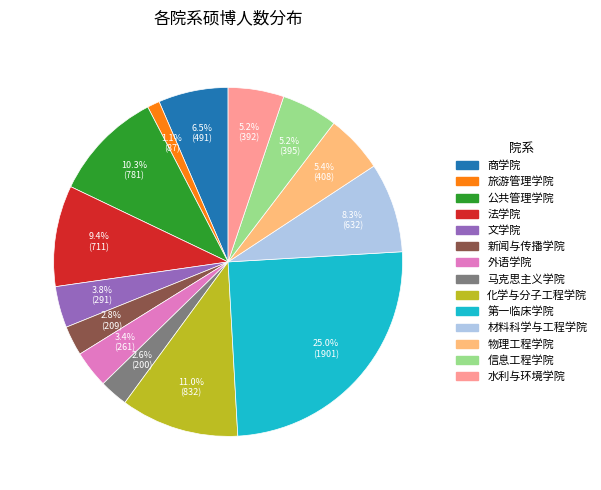

Does 马克思主义学院 account for over 50% of the chart?

No